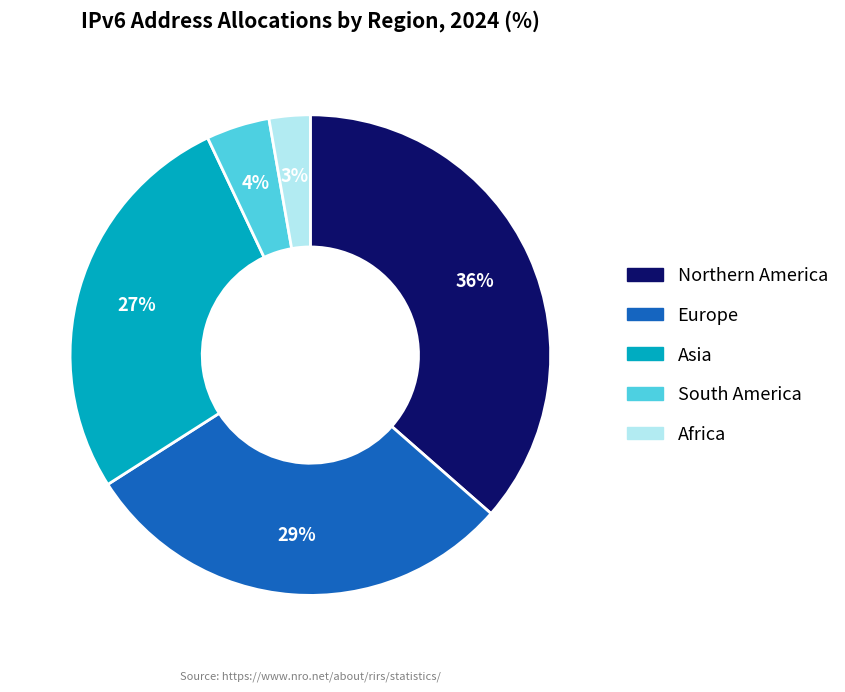

Rank the categories by value from lowest to highest.

Africa, South America, Asia, Europe, Northern America